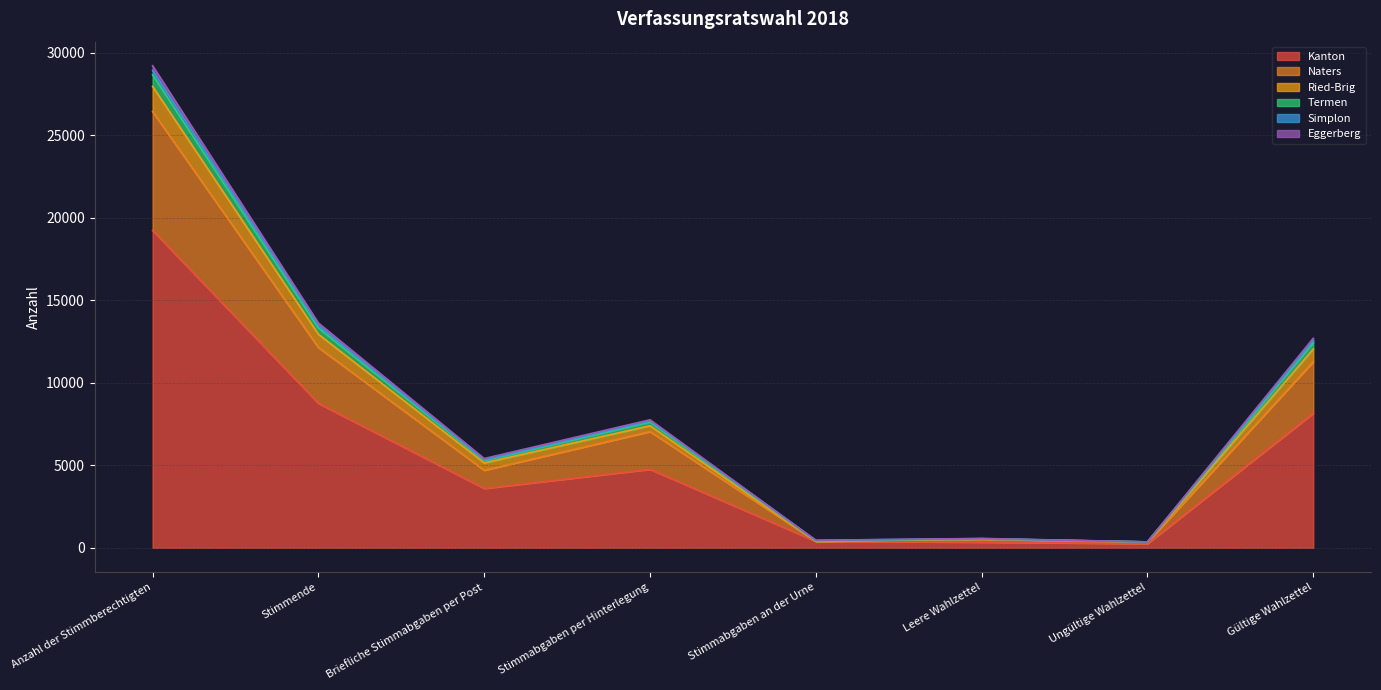

At which label does Kanton reach its peak?

Anzahl der Stimmberechtigten